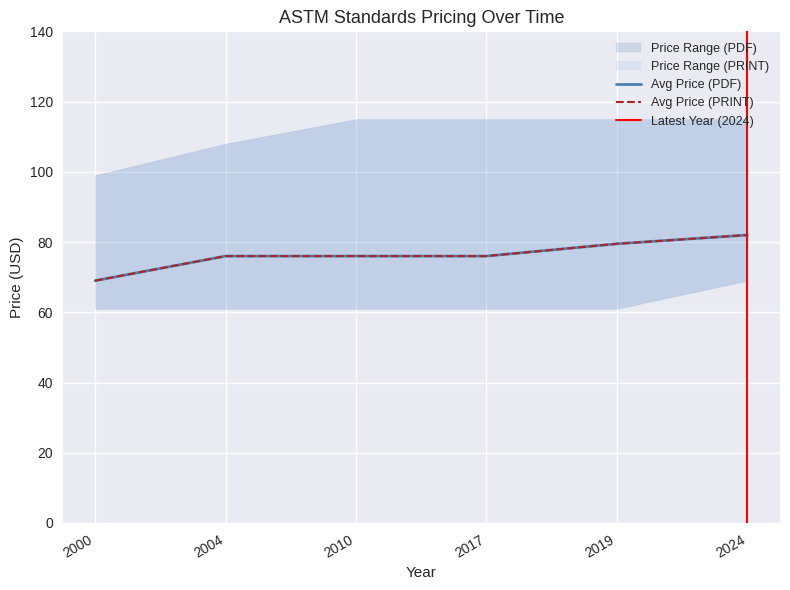

What is the value of the Avg Price (PDF) point at the 4th from the left?

76.0